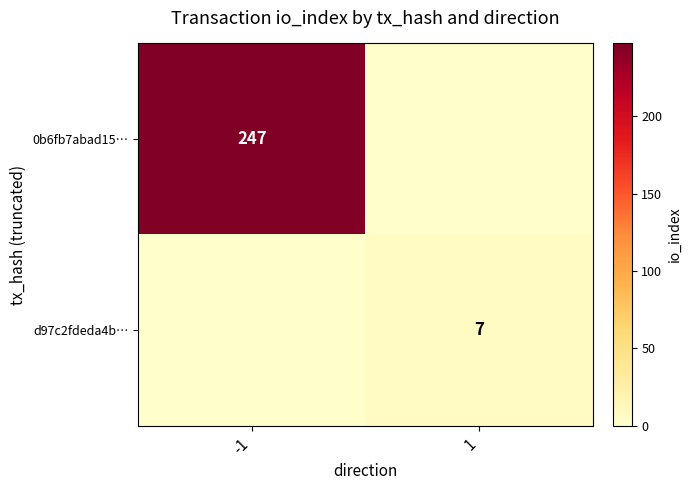

The d97c2fdeda4b… series shows 2 at 1. True or false?

False